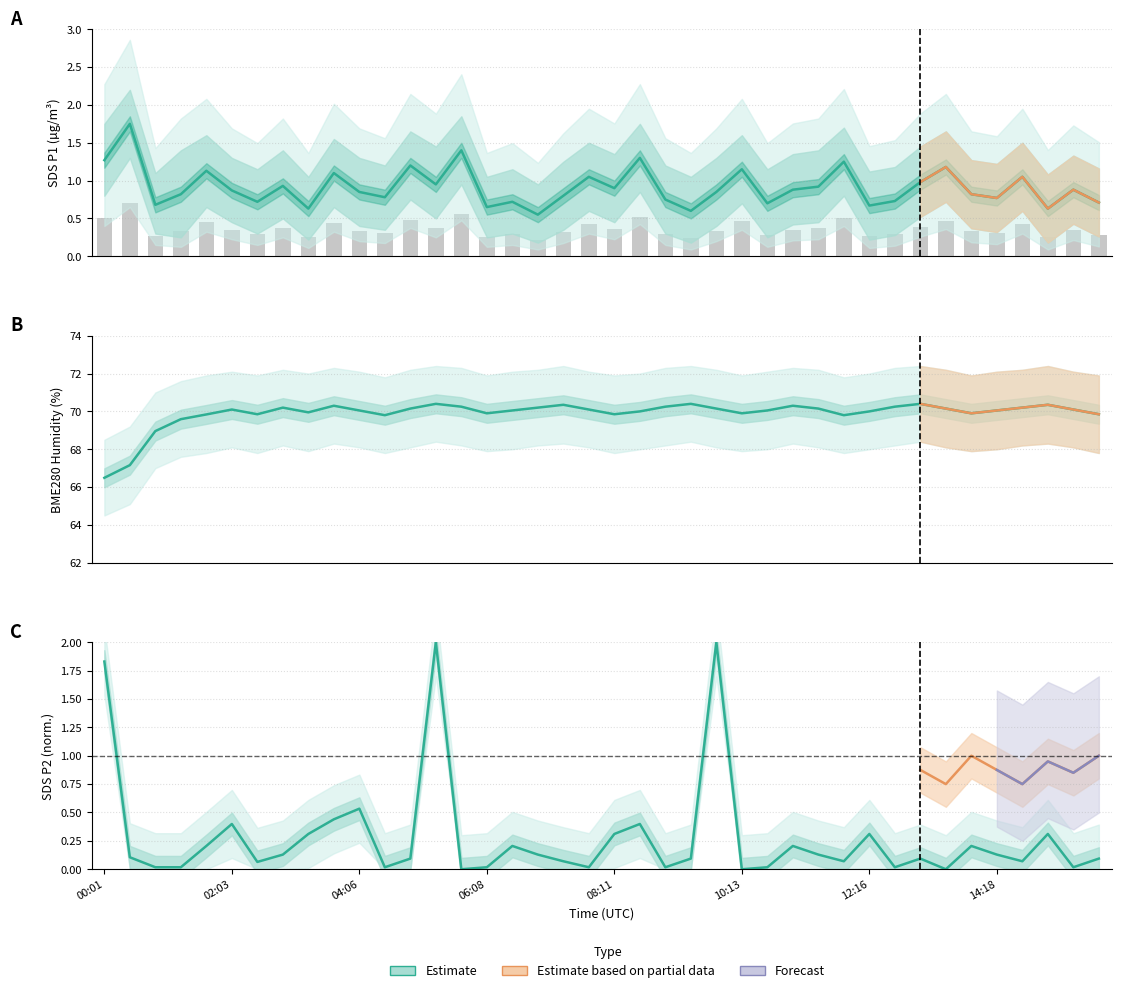

List the series in order of their peak value, lowest first.

SDS_P1, Max_cycle_scaled, BME280_humidity